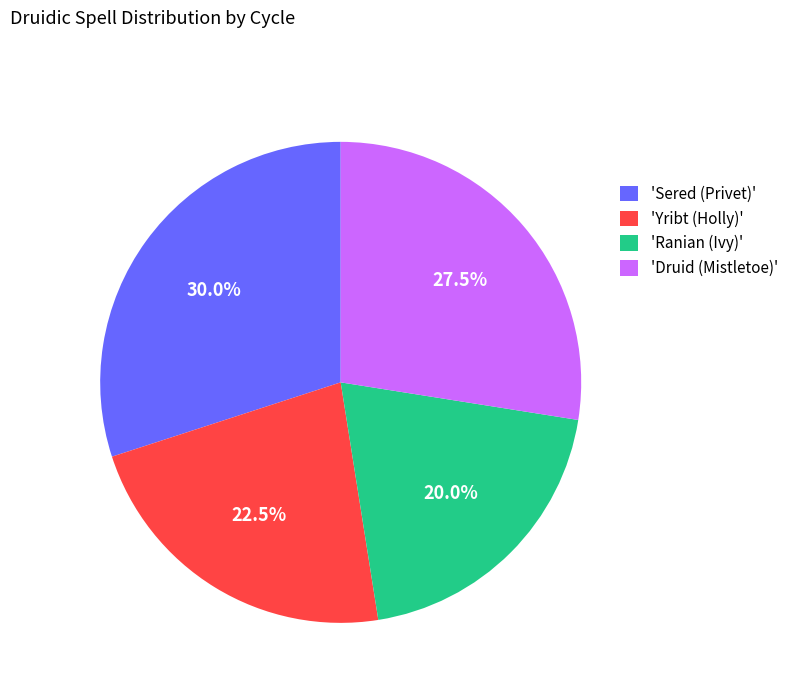

Between 'Druid (Mistletoe)' and 'Yribt (Holly)', which is larger?

'Druid (Mistletoe)'